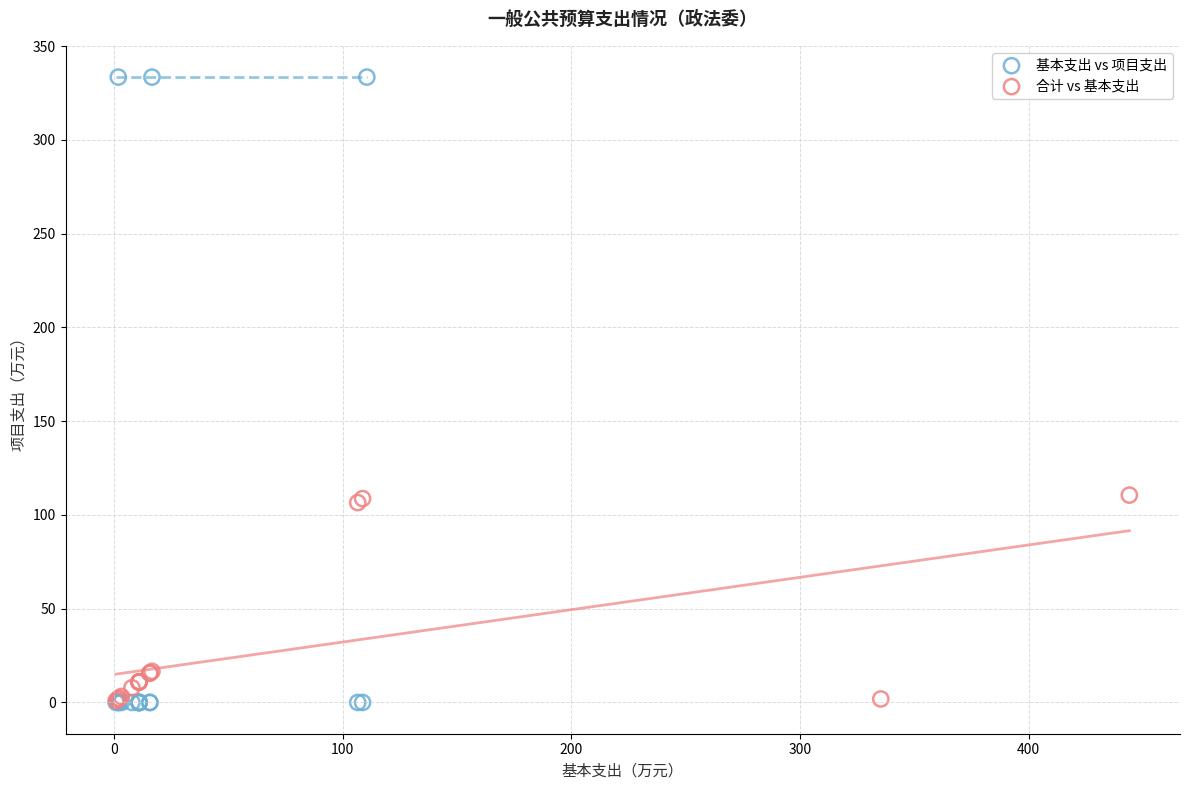

Which series reaches the maximum Y coordinate?

基本支出 vs 项目支出